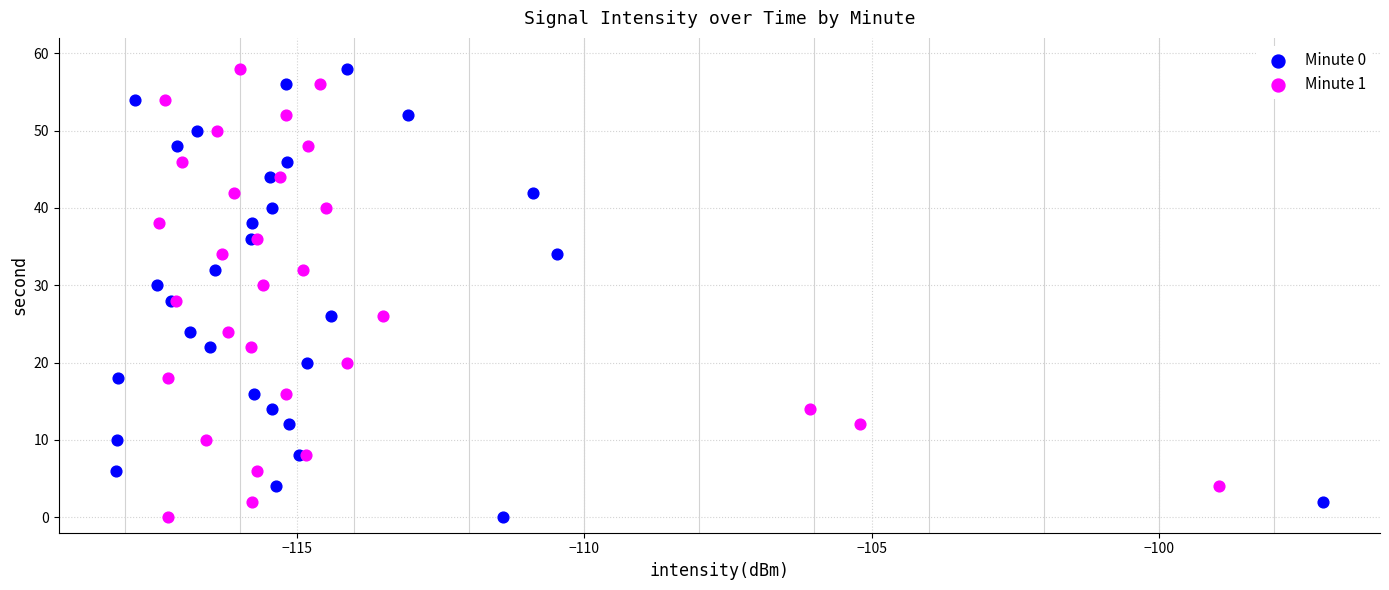

What are all the series names shown in the legend?

Minute 0, Minute 1